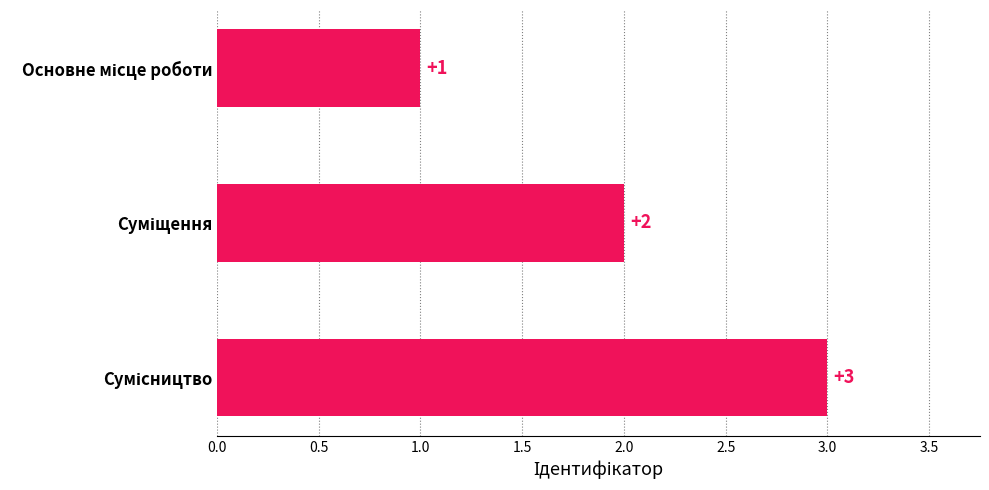

What is the value of the 1st bar from the top?

1